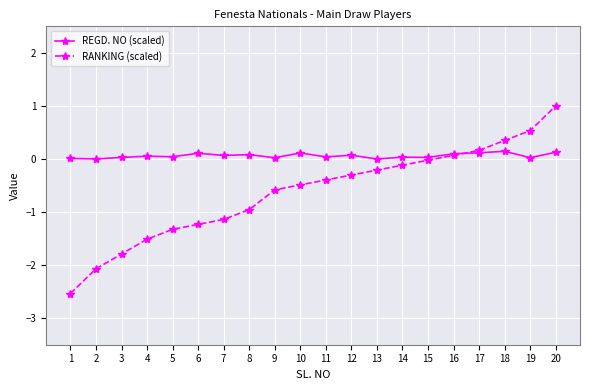

How many series are shown in this chart?

2